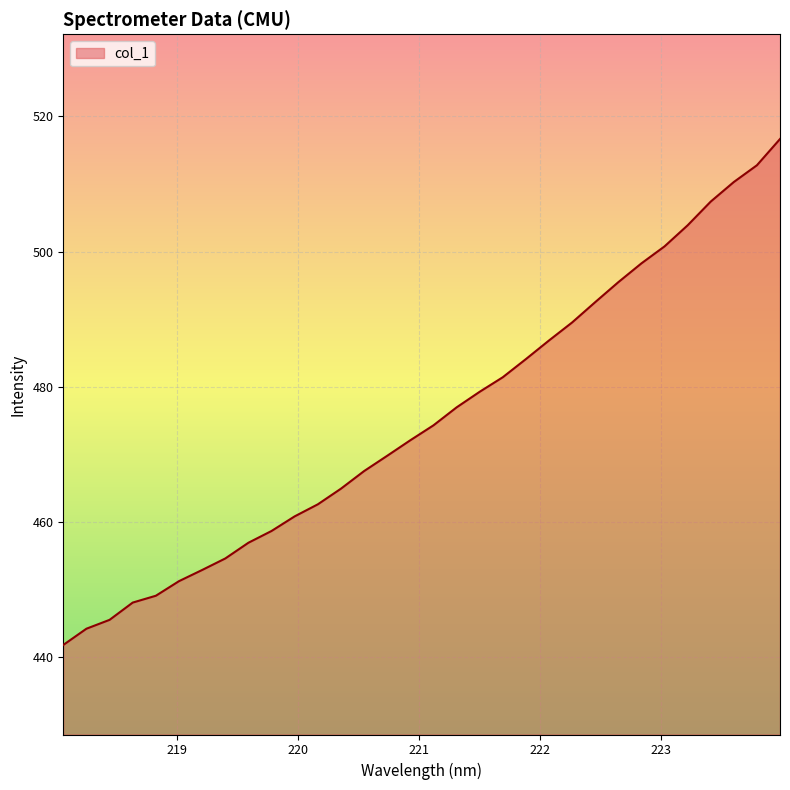

Reading left to right, transcribe all the data shown in this chart.

441.8	444.2	445.5	448.1	449.1	451.2	452.9	454.6	456.9	458.7	460.8	462.6	464.9	467.5	469.8	472.1	474.3	476.9	479.3	481.4	484.1	486.9	489.5	492.5	495.5	498.3	500.8	503.9	507.4	510.3	512.8	516.7